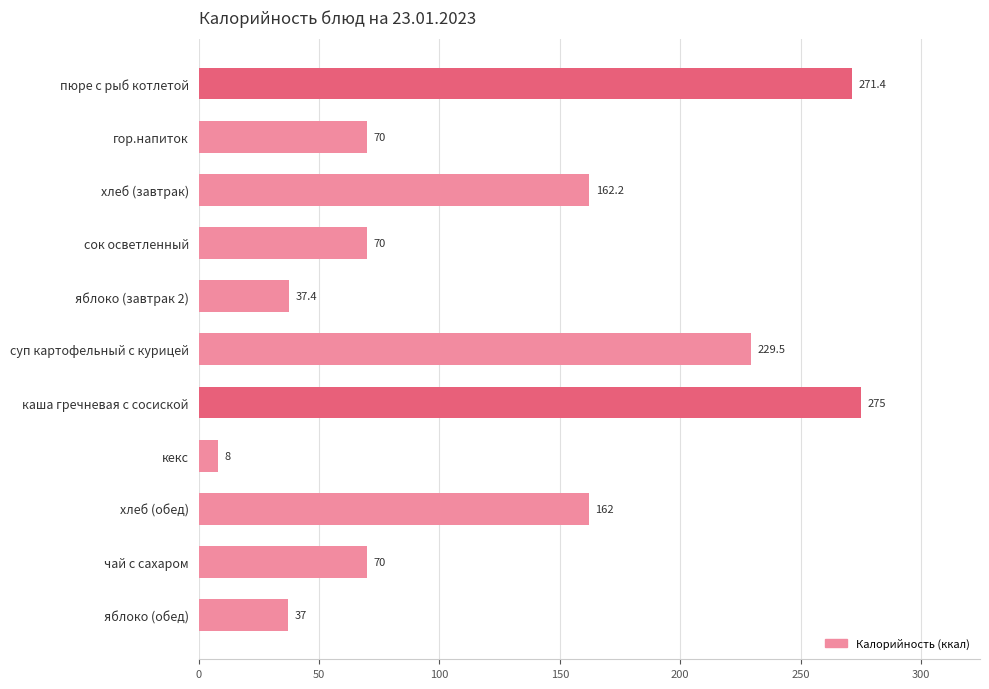

What is the sum of all values?

1392.6